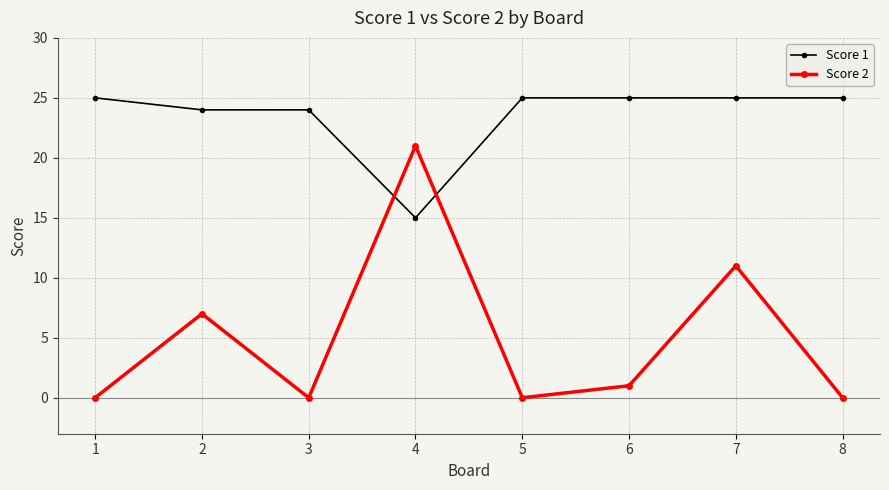

What are all the series names shown in the legend?

Score 1, Score 2